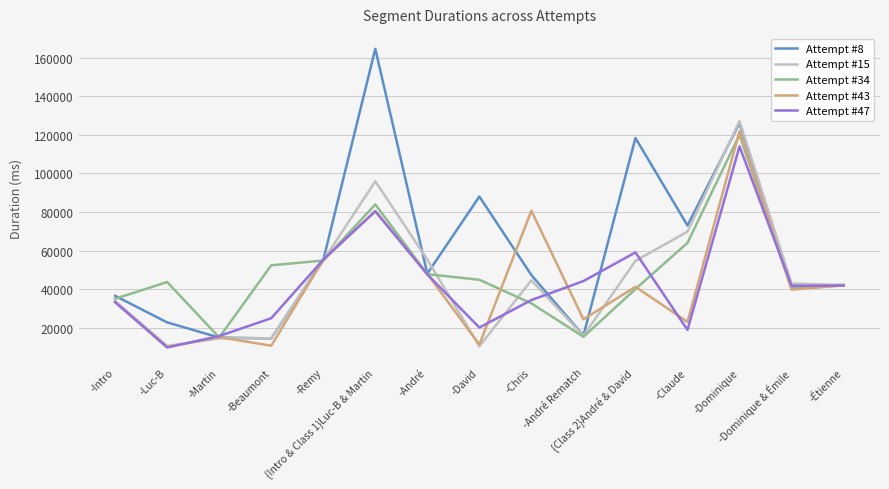

Which series has the widest spread of values?

Attempt #8